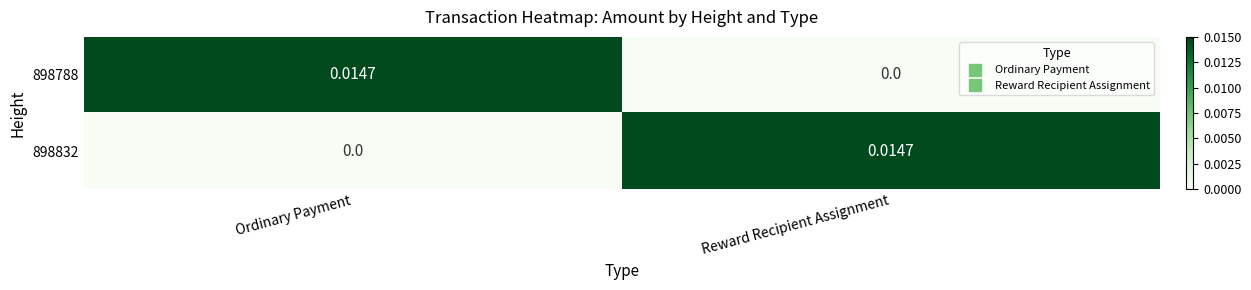

Rank the categories by 898832 value from highest to lowest.

Reward Recipient Assignment, Ordinary Payment